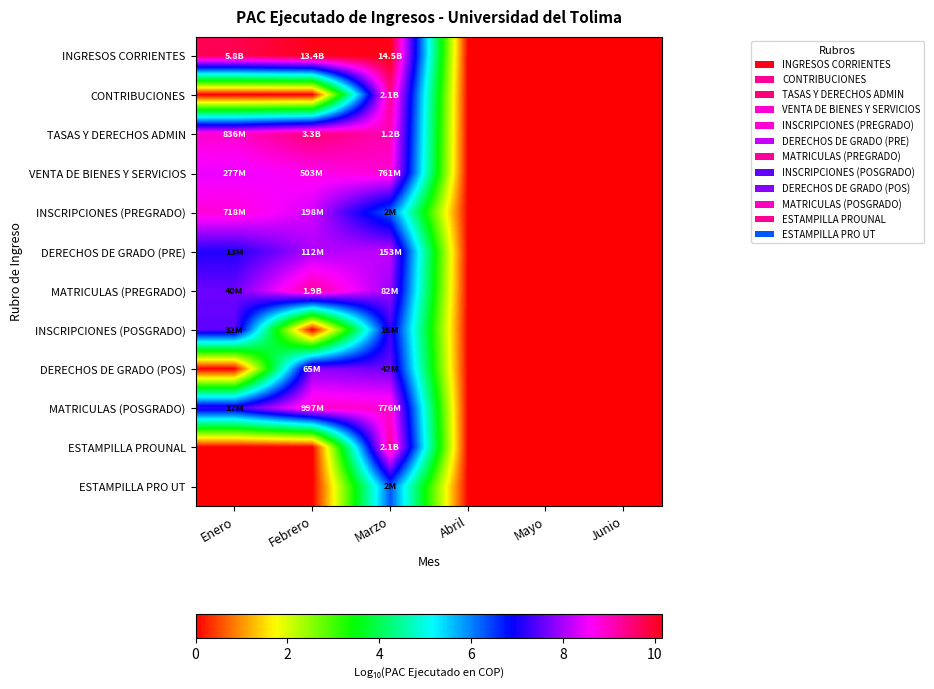

What is the greatest value displayed?

10.2